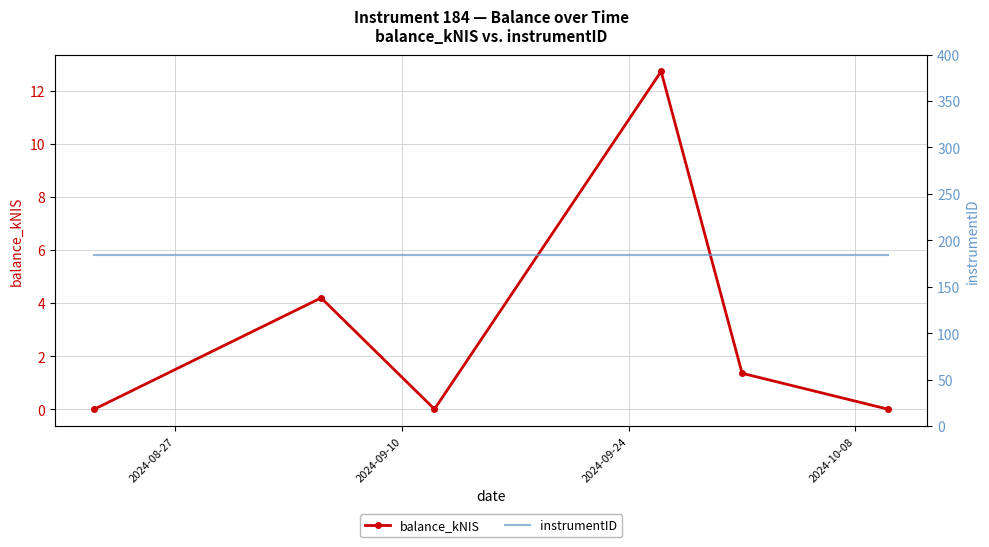

What is the value of the balance_kNIS point at the 2nd from the left?

4.2